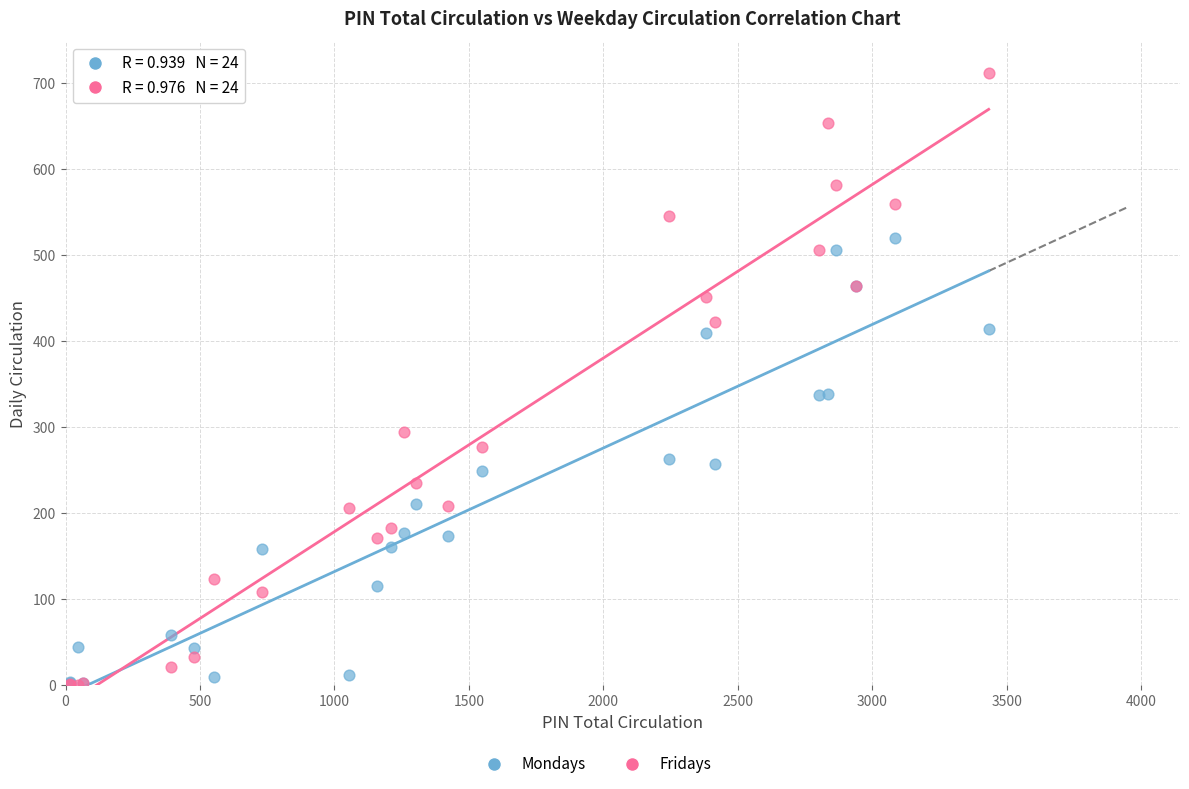

Which series reaches the maximum Y coordinate?

Fridays